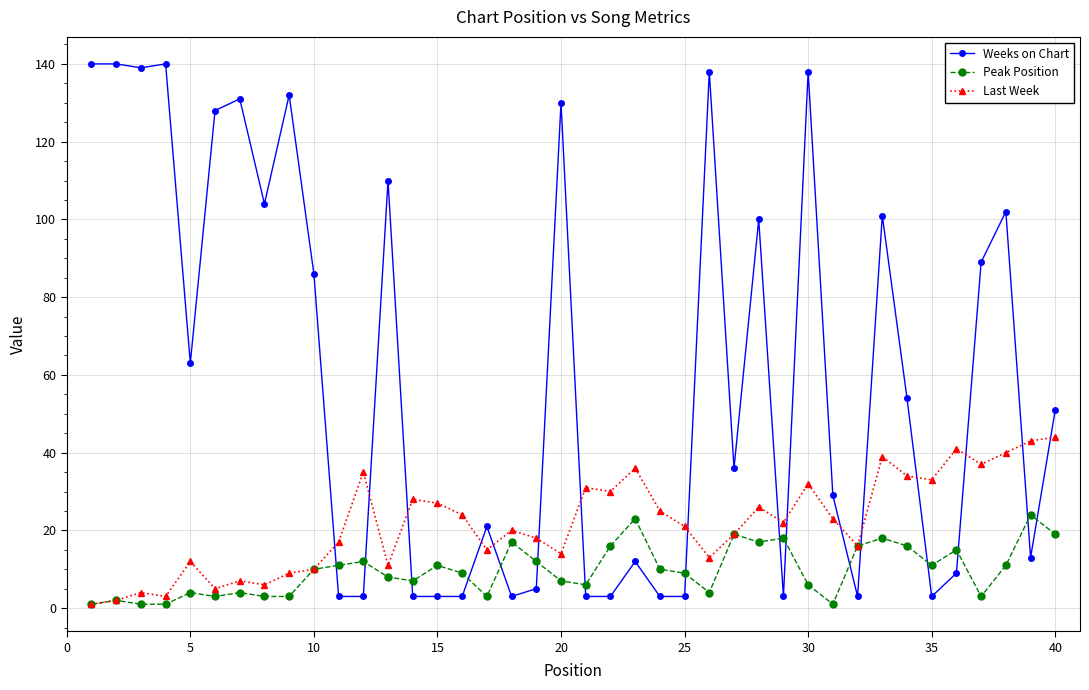

At how many categories does at least one series exceed 91?

15